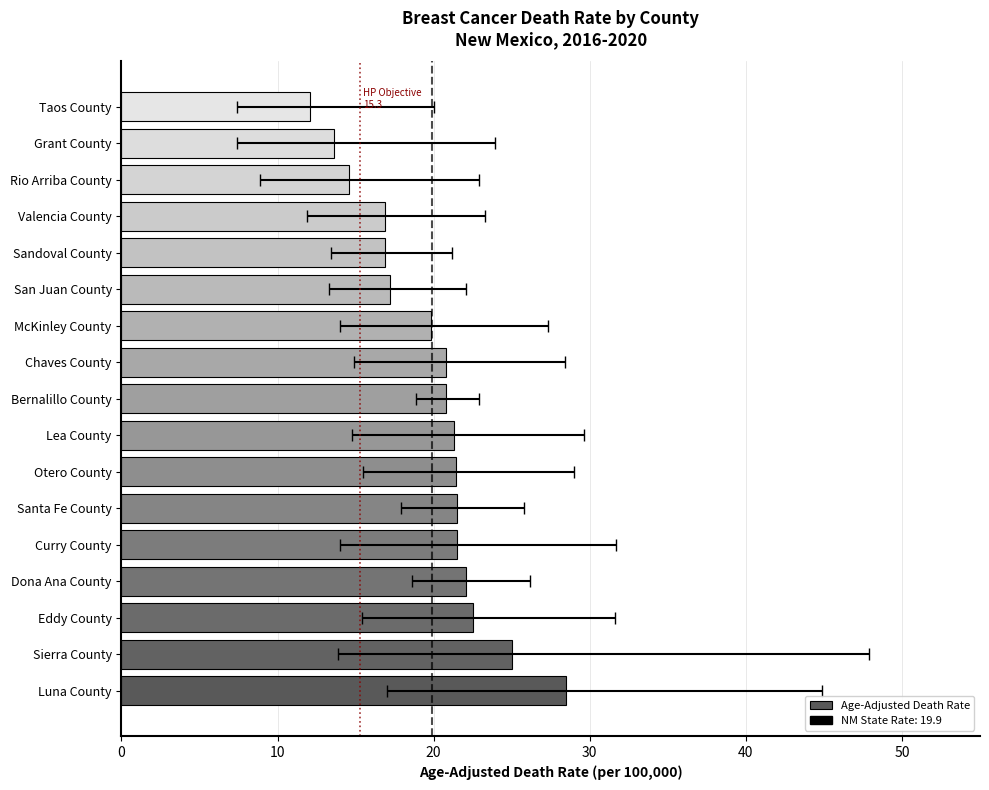

What is the greatest value displayed?

28.5